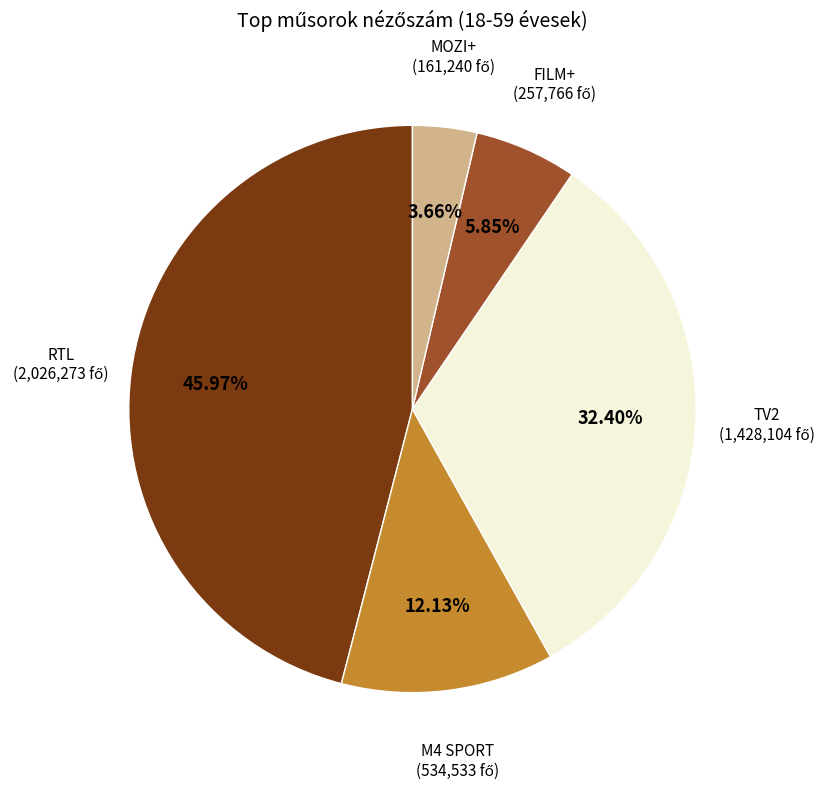

Which slice is the largest?

RTL